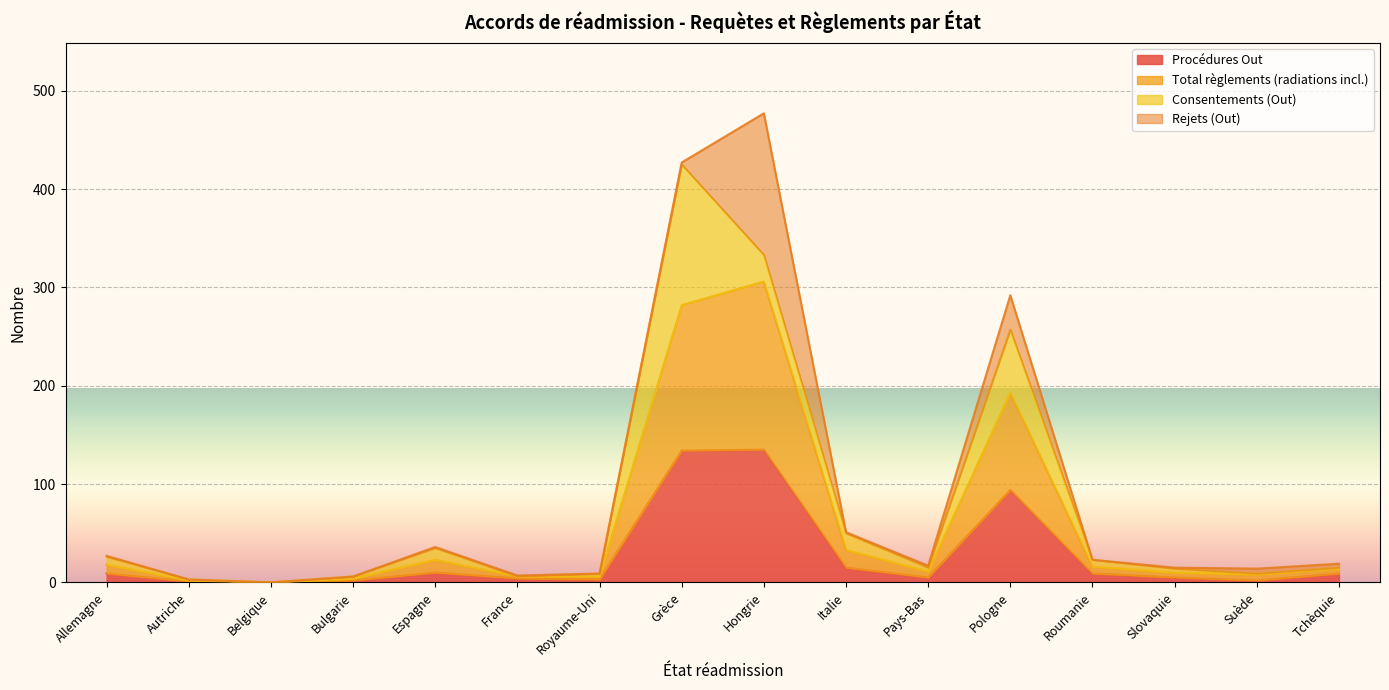

What are all the series names shown in the legend?

Procédures Out, Total règlements (radiations incl.), Consentements (Out), Rejets (Out)